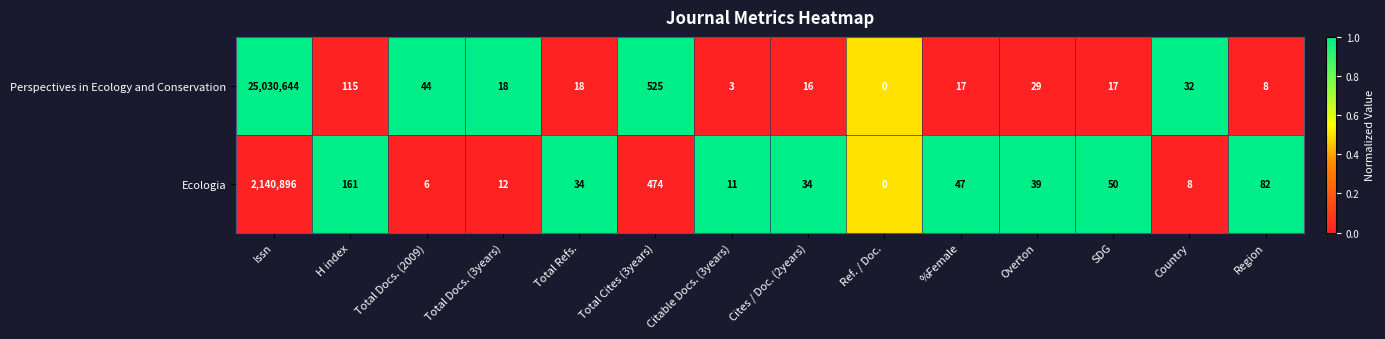

List the series in order of their peak value, highest first.

Perspectives in Ecology and Conservation, Ecologia